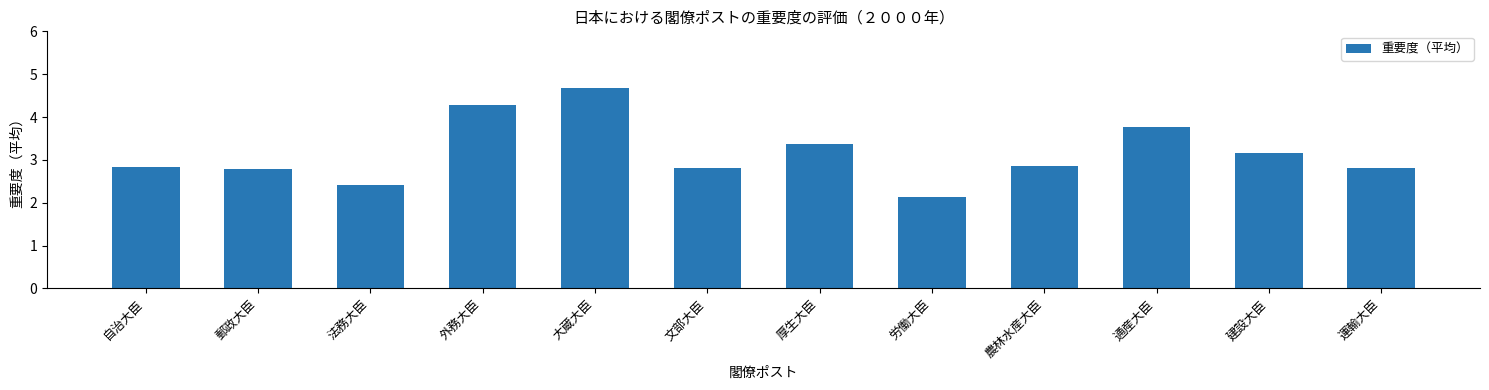

What is the minimum value shown in the chart?

2.1